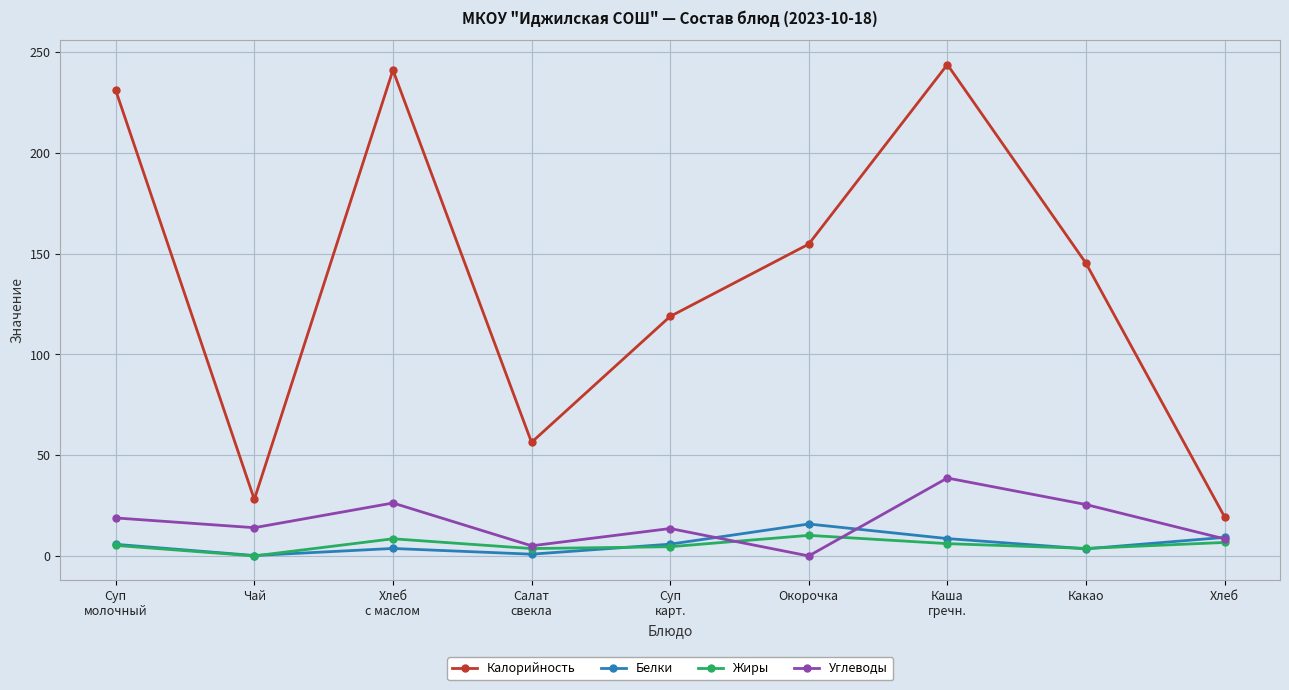

Does the chart have visible grid lines?

Yes